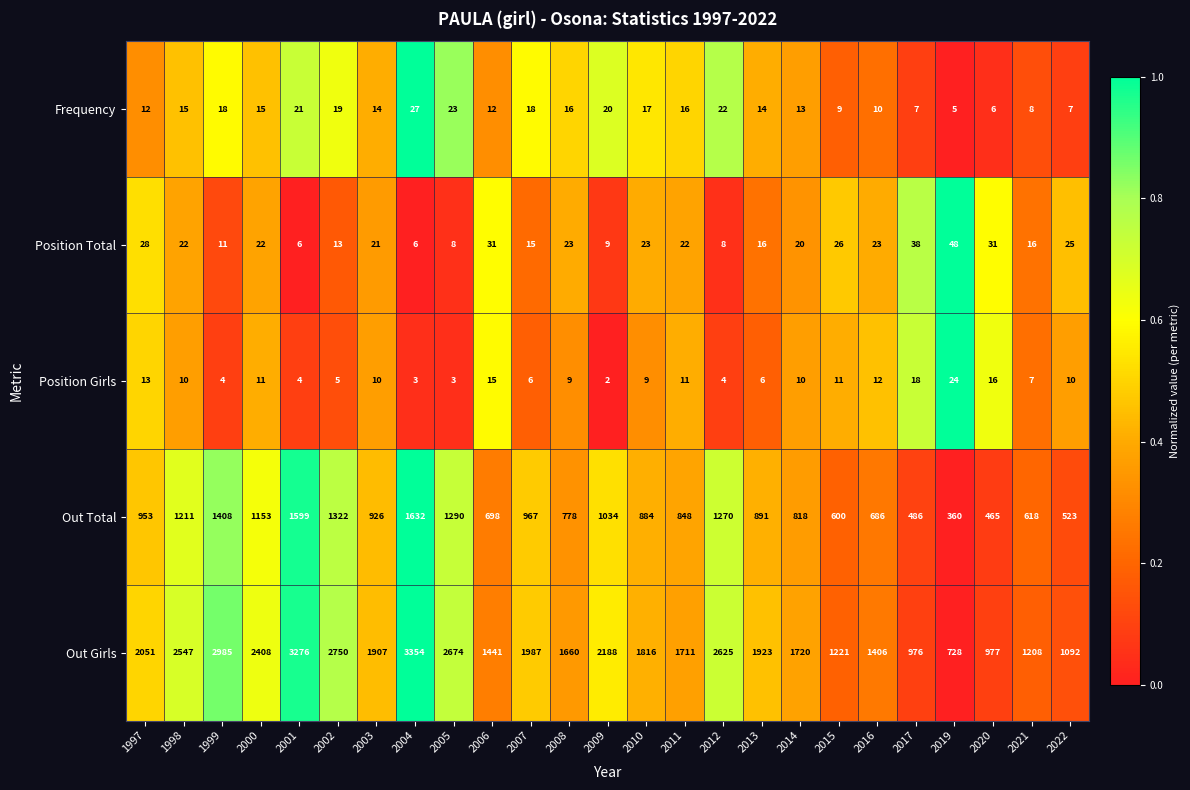

Which series has the largest range (max minus min)?

Out Girls